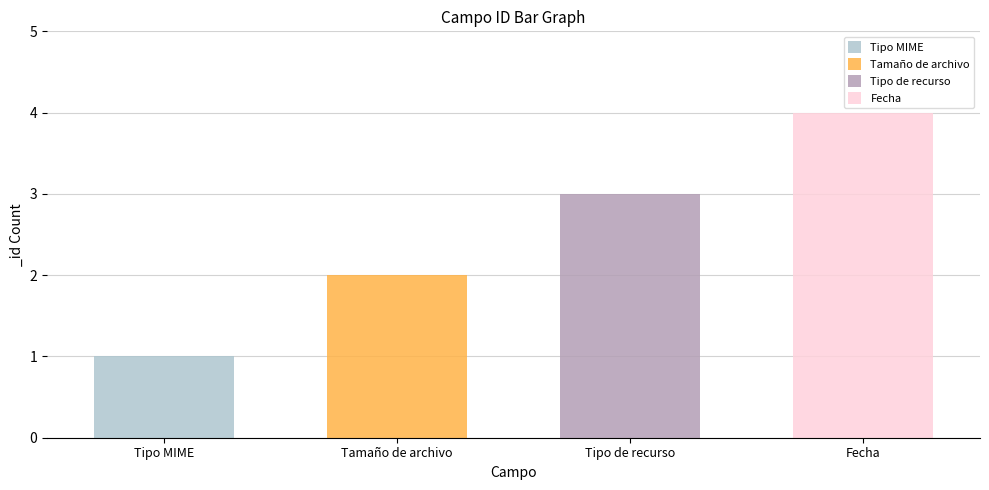

At which category does the chart reach its minimum across all series?

Tipo MIME